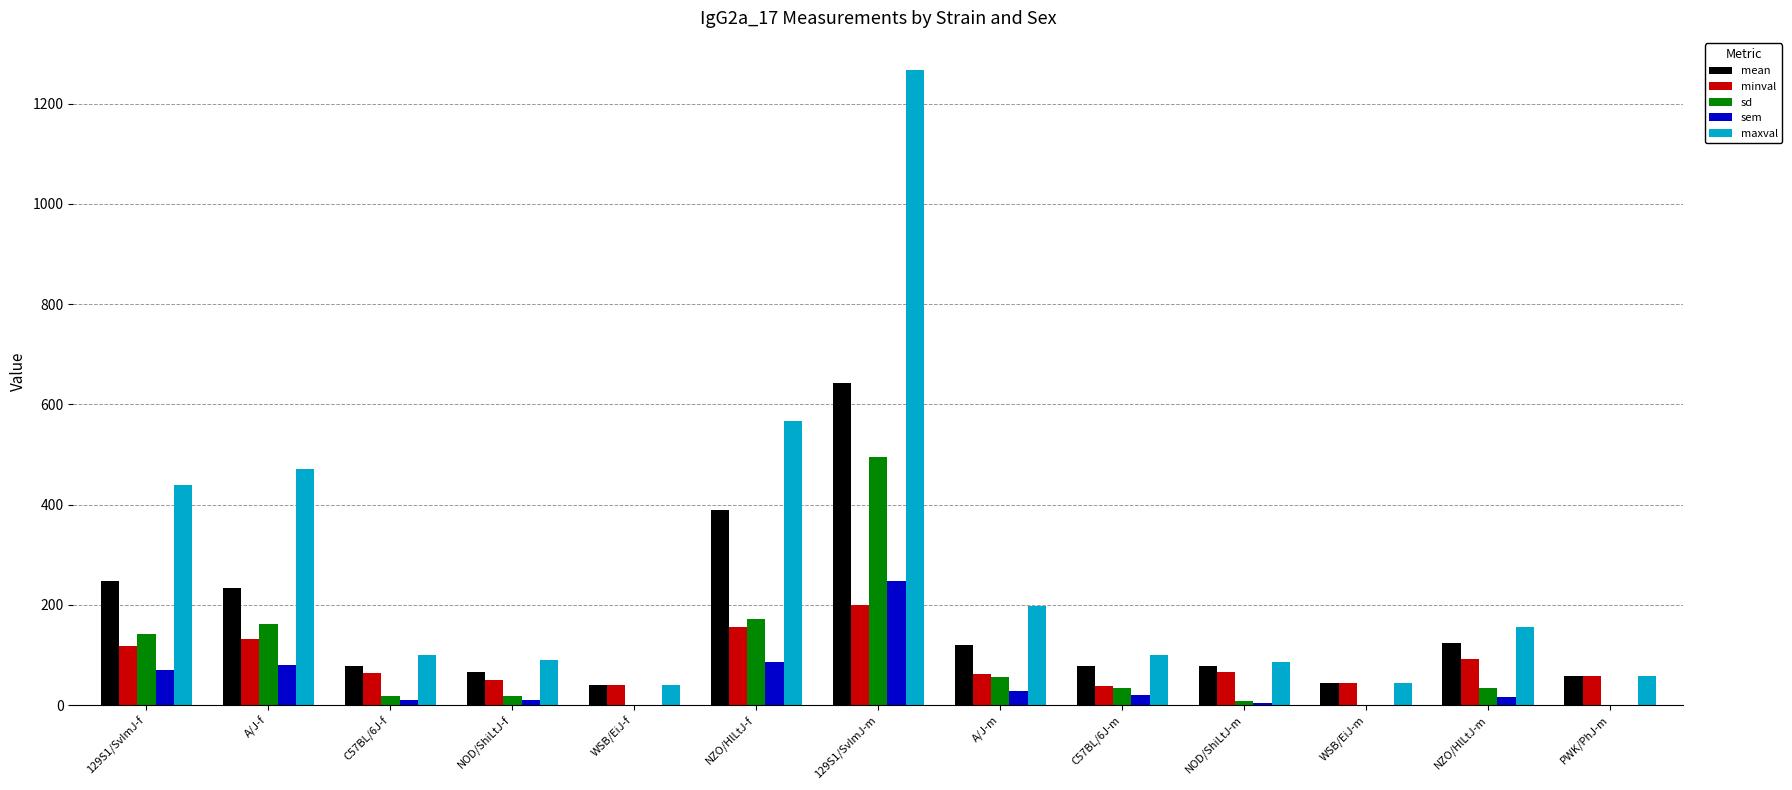

At which label does minval reach its peak?

129S1/SvImJ-m